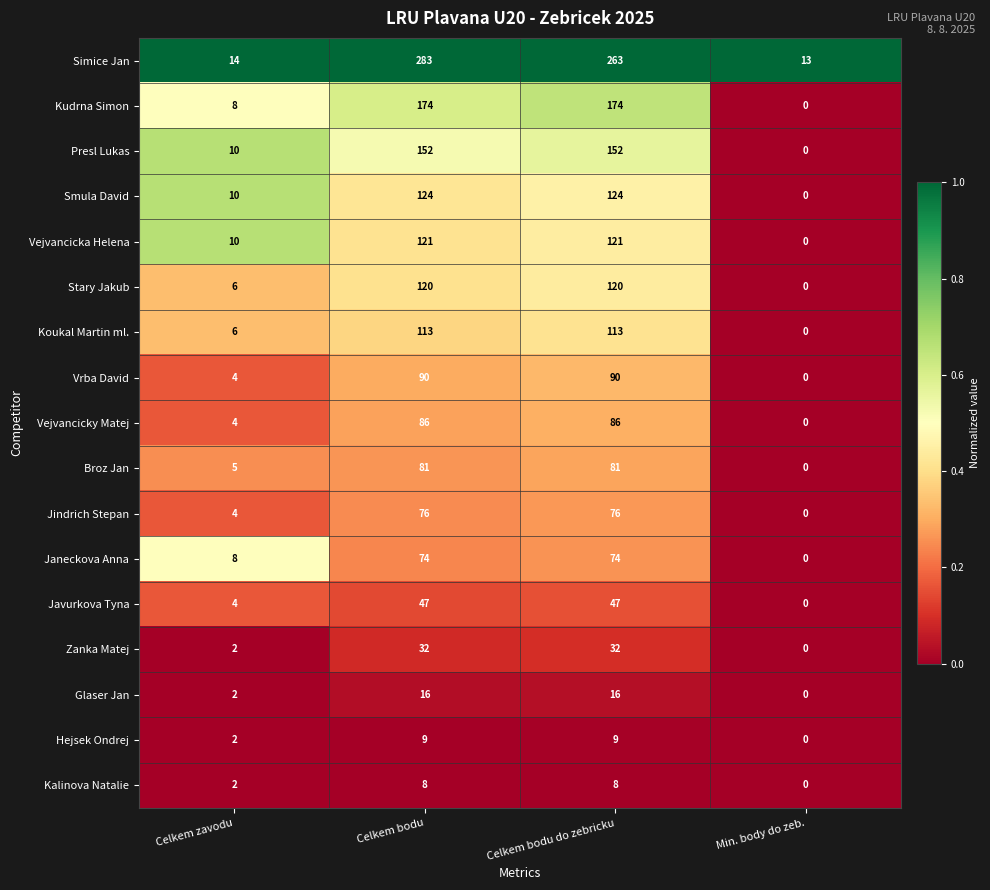

Where is Janeckova Anna nearest to the value 37?

Celkem zavodu